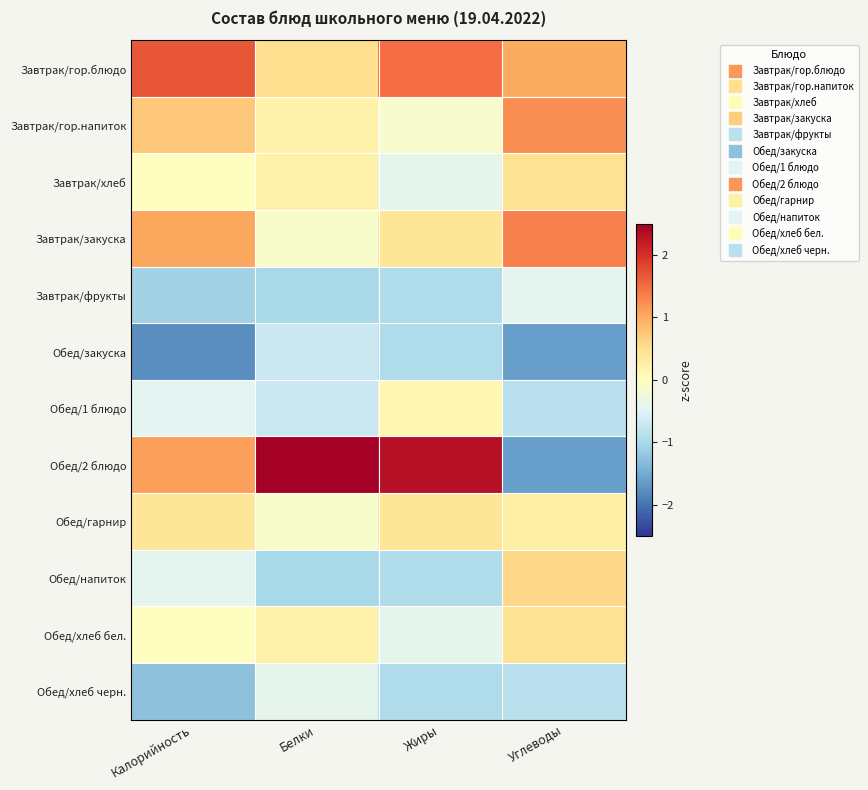

Which series has the widest spread of values?

Обед/2 блюдо